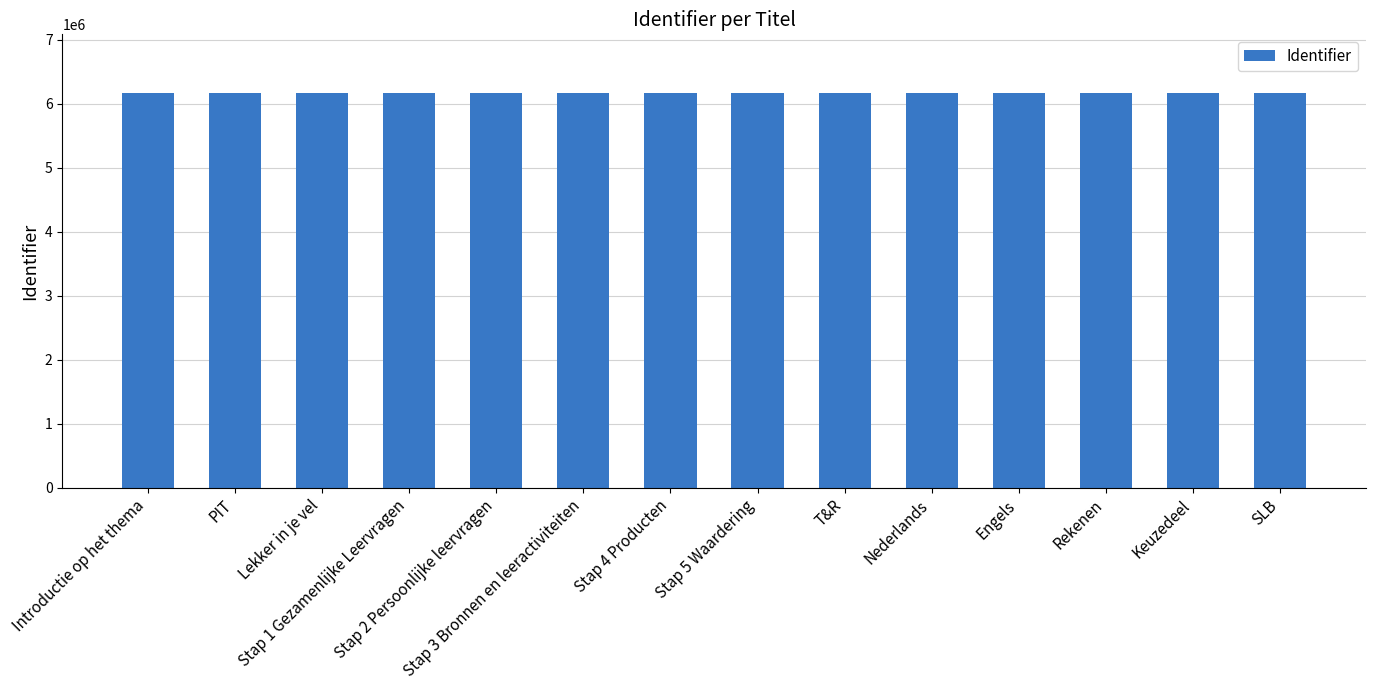

How many values are below 6157560?

7